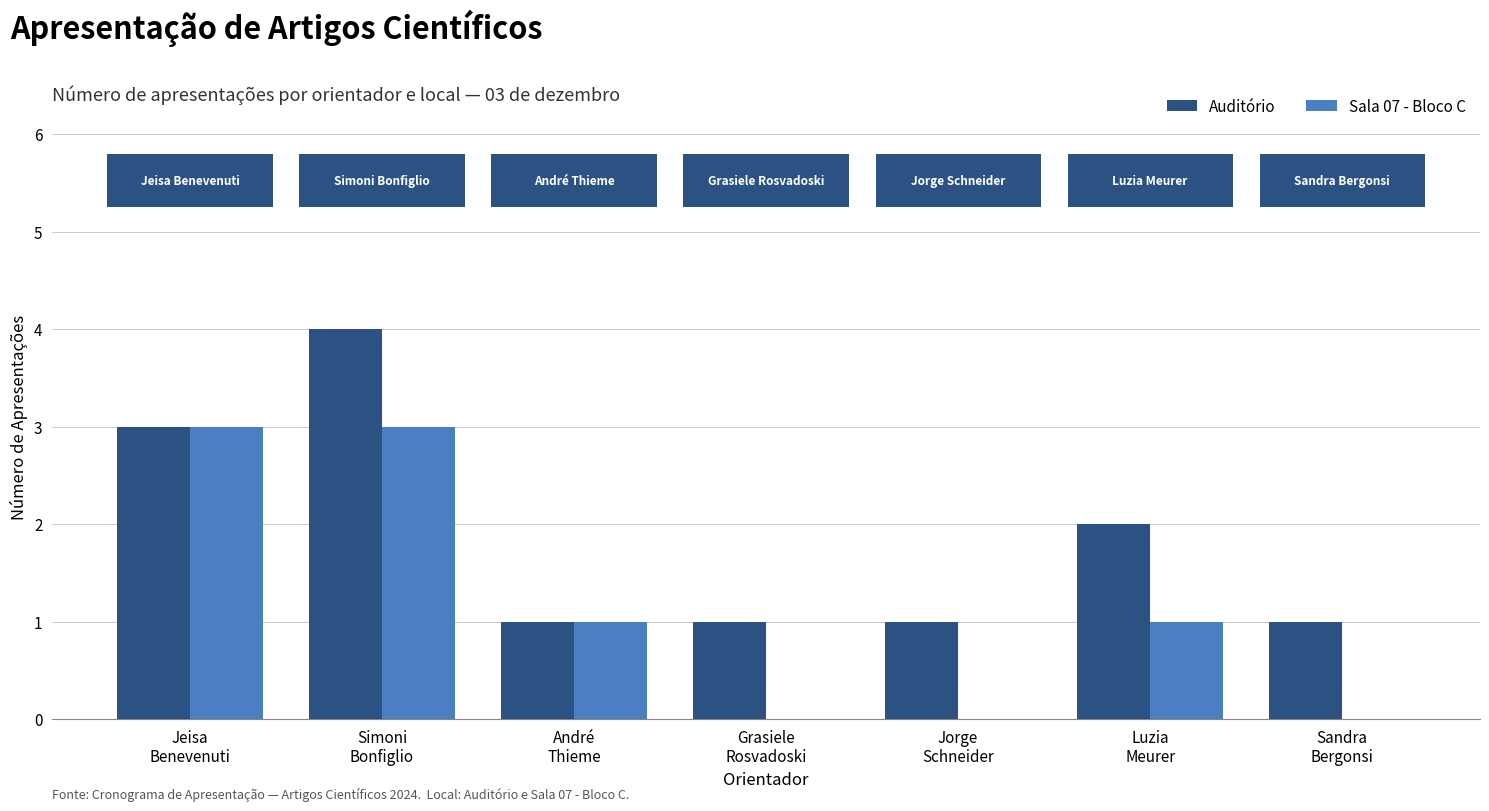

Which series has the largest total across all categories?

Auditório